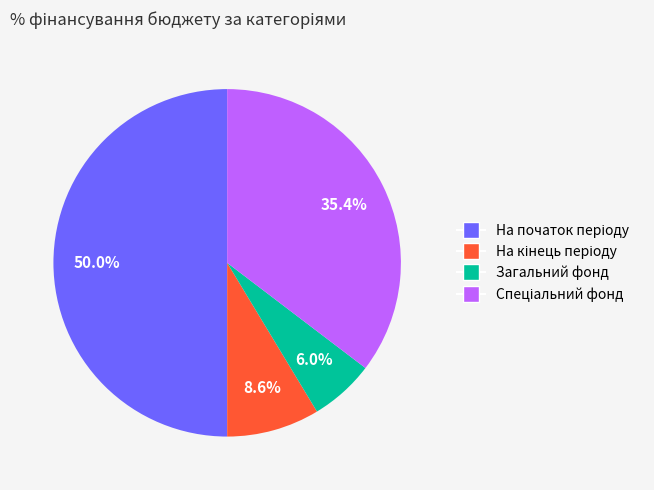

Is Загальний фонд the majority of the pie?

No